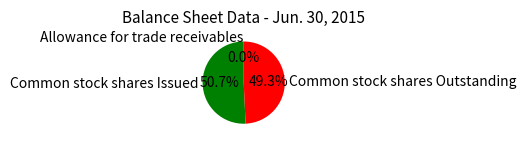

Is the sum of Common stock shares Outstanding and Common stock shares Issued greater than half?

Yes